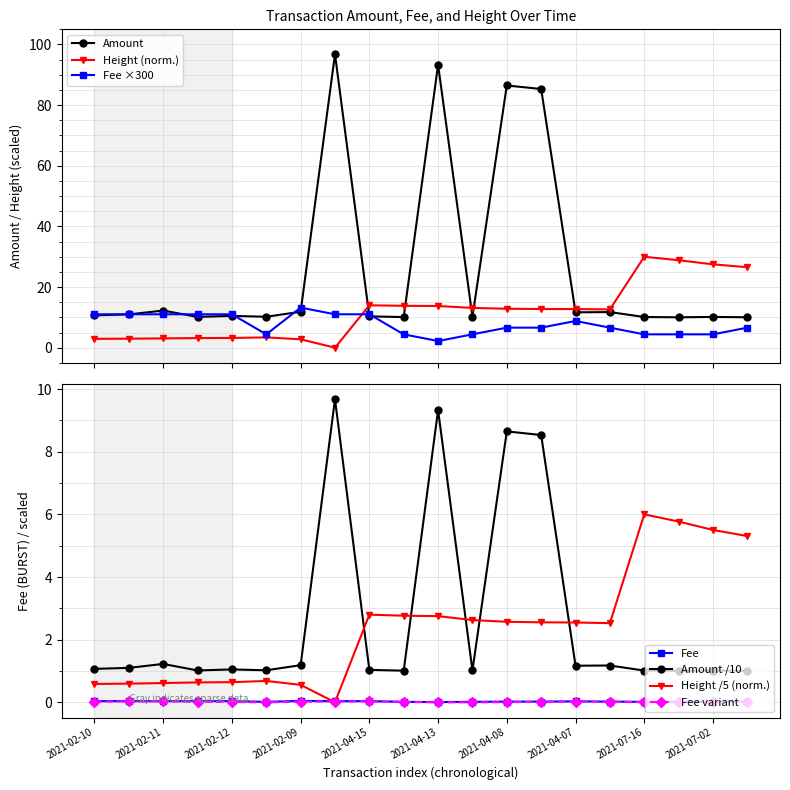

What is the lowest value of the Amount series?

10.0